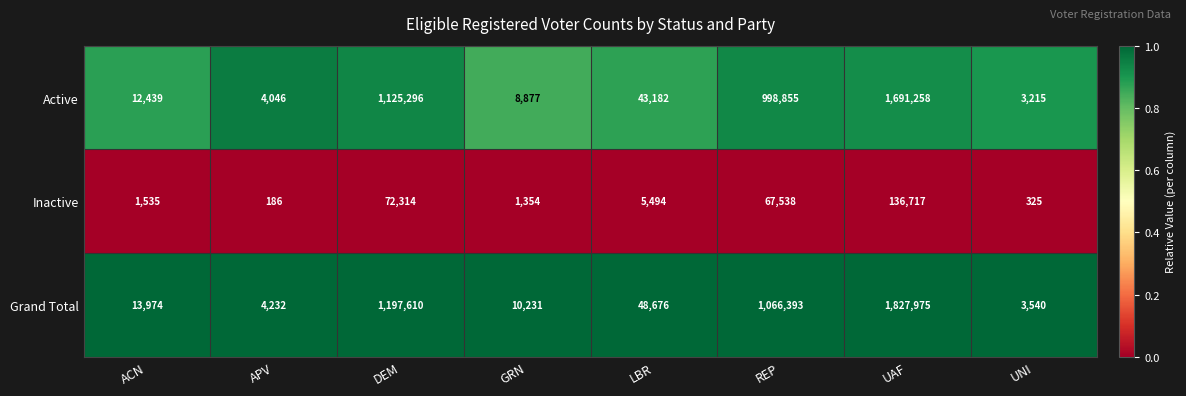

At which label does Grand Total reach its minimum?

UNI